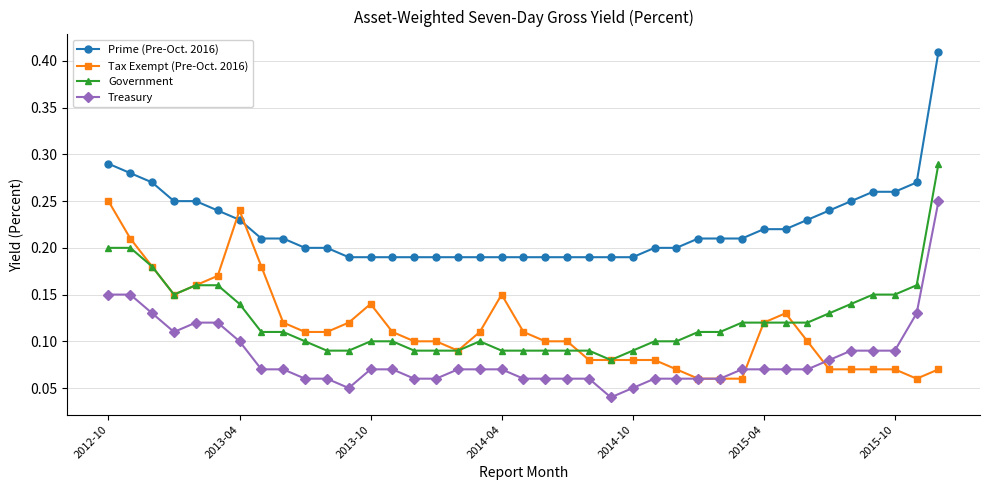

True or false: Government has more than 0 points higher than both neighbors.

True